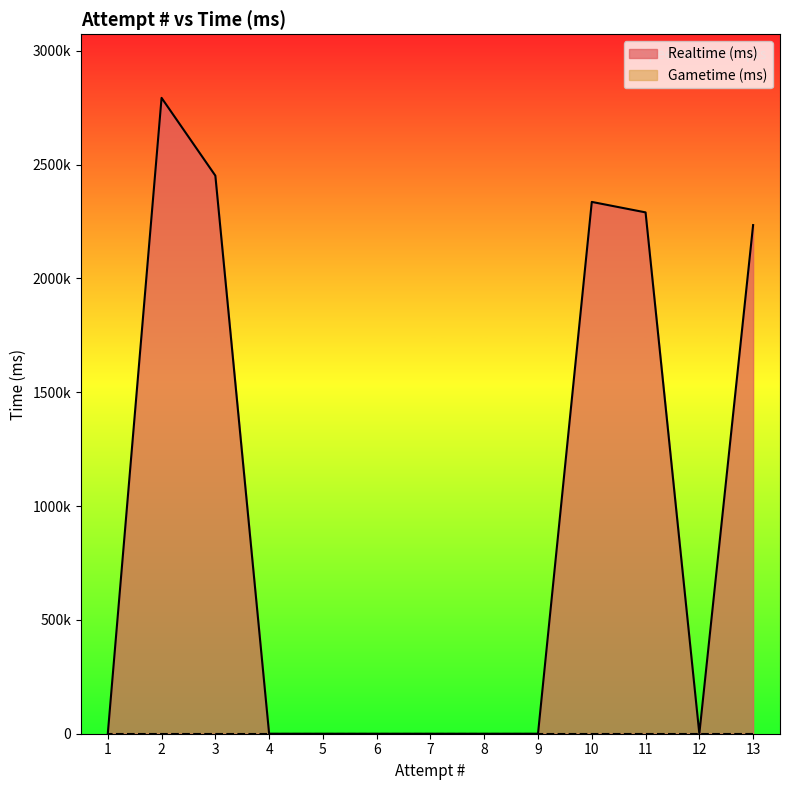

Reading left to right, transcribe all the data shown in this chart.

13=2234034	12=0	11=2289783	10=2335794	9=0	8=0	7=0	6=0	5=0	4=0	3=2451151	2=2792729	1=0